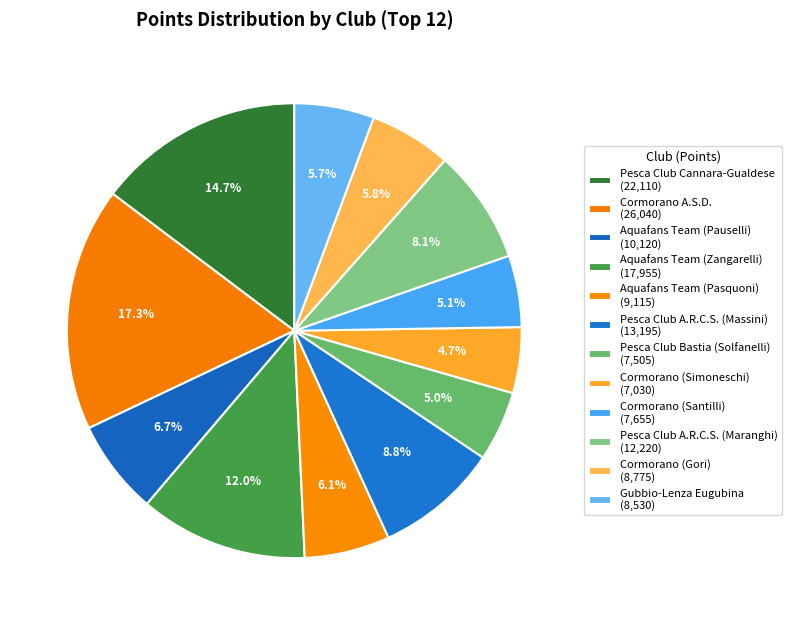

How many segments does this pie chart have?

12